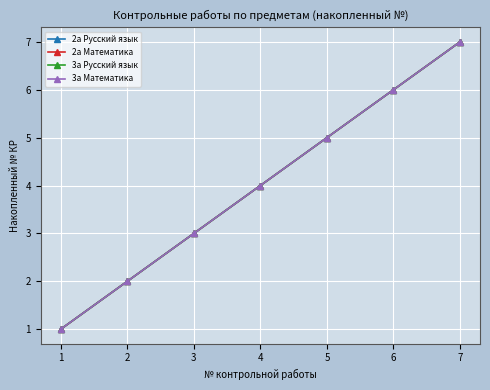

Reading left to right, list all the values displayed in this chart.

2а Русский язык: 1=1	2=2	3=3	4=4	5=5	6=6	7=7
2а Математика: 1=1	2=2	3=3	4=4	5=5	6=6	7=7
3а Русский язык: 1=1	2=2	3=3	4=4	5=5	6=6	7=7
3а Математика: 1=1	2=2	3=3	4=4	5=5	6=6	7=7